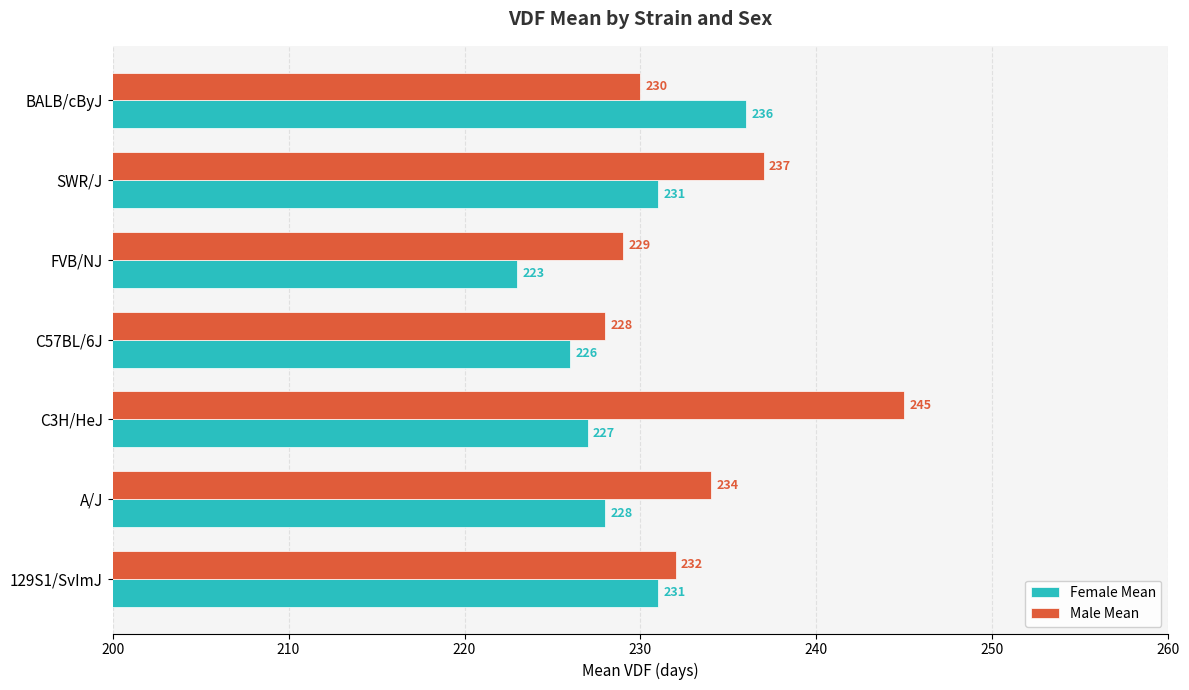

At how many categories does at least one series exceed 225?

7